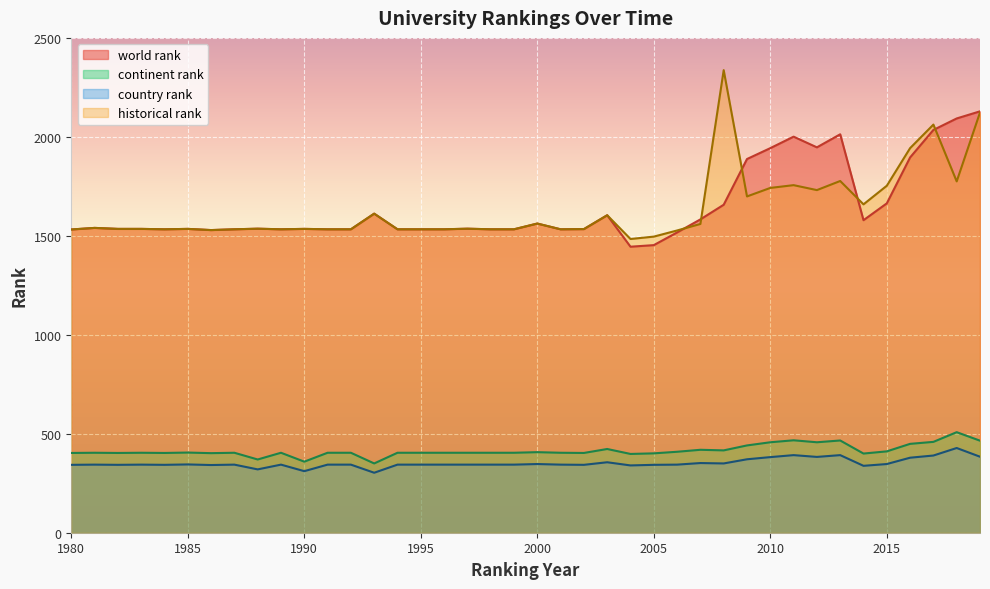

How many lines are shown in the chart?

4